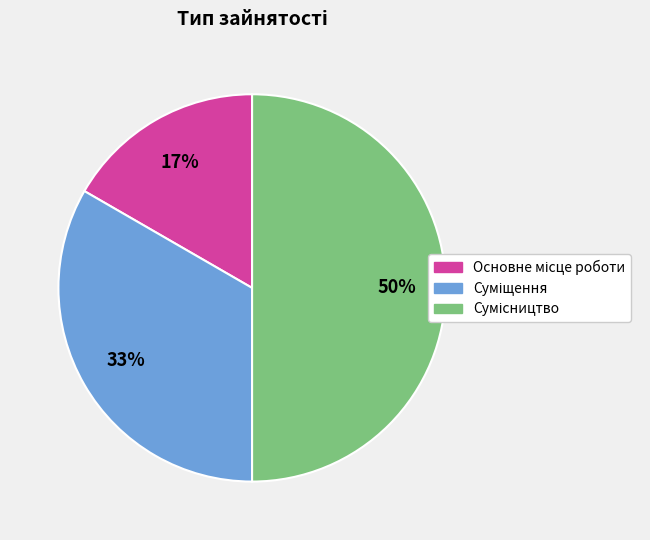

To the nearest percent, what is the average slice percentage?

33%